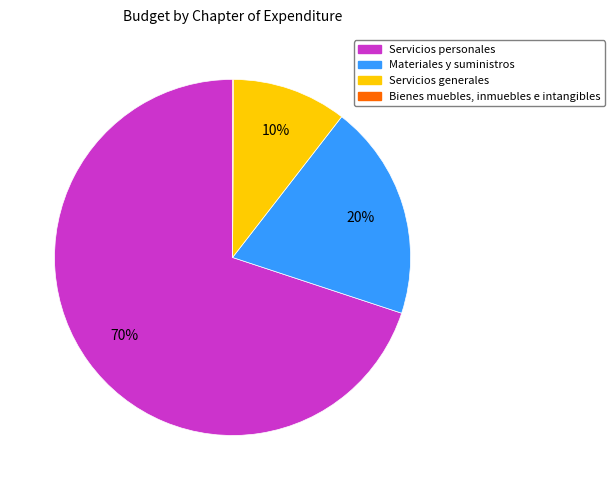

Does any single category account for the majority?

Yes